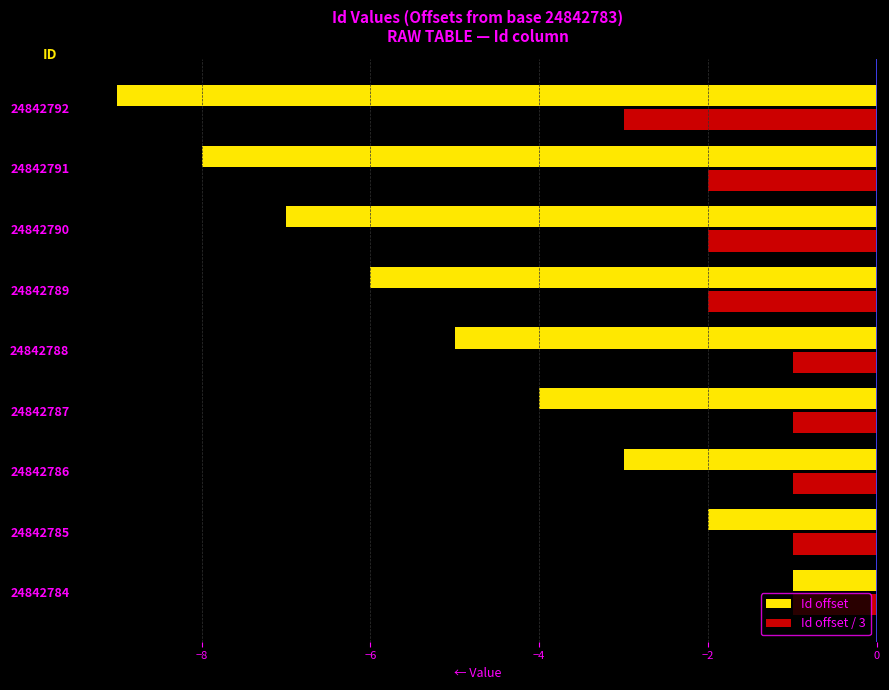

At how many categories does at least one series exceed -8?

9